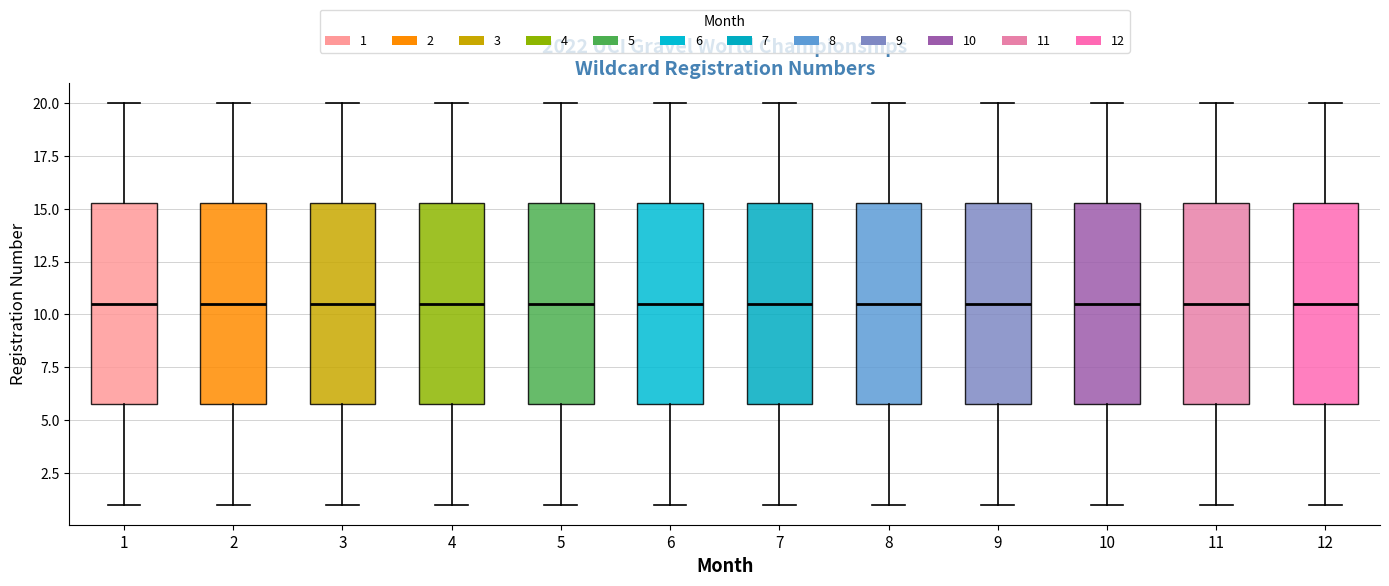

Reading left to right, read every box against the y-axis: the position of its median line, the range the box covers, and the ends of its whiskers. The values are not printed on the chart, so give them approximately, as read against the axis.

1: median 10.5, box 6.0 to 15.5, whiskers 1.0 to 20.0
2: median 10.5, box 6.0 to 15.5, whiskers 1.0 to 20.0
3: median 10.5, box 6.0 to 15.5, whiskers 1.0 to 20.0
4: median 10.5, box 6.0 to 15.5, whiskers 1.0 to 20.0
5: median 10.5, box 6.0 to 15.5, whiskers 1.0 to 20.0
6: median 10.5, box 6.0 to 15.5, whiskers 1.0 to 20.0
7: median 10.5, box 6.0 to 15.5, whiskers 1.0 to 20.0
8: median 10.5, box 6.0 to 15.5, whiskers 1.0 to 20.0
9: median 10.5, box 6.0 to 15.5, whiskers 1.0 to 20.0
10: median 10.5, box 6.0 to 15.5, whiskers 1.0 to 20.0
11: median 10.5, box 6.0 to 15.5, whiskers 1.0 to 20.0
12: median 10.5, box 6.0 to 15.5, whiskers 1.0 to 20.0